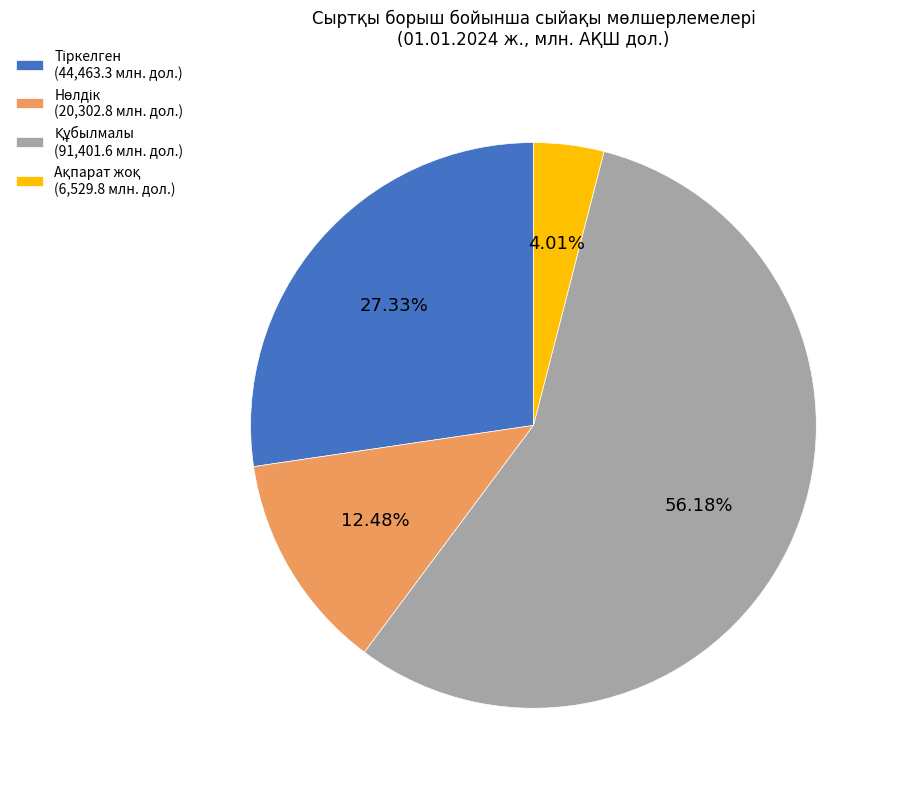

Does any single category account for the majority?

Yes